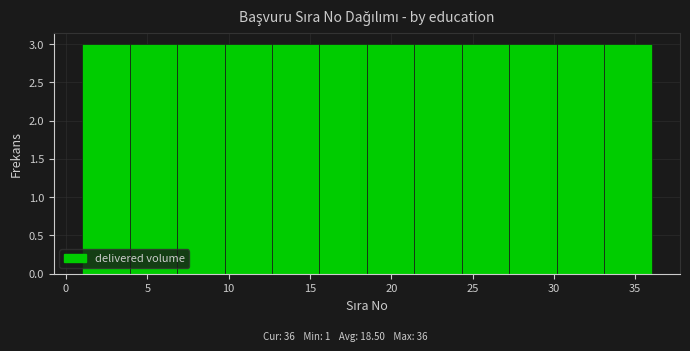

Reading left to right, transcribe this chart: for each bar, give the range it covers on the x-axis and its height. Neither the bar edges nor the heights are printed on the chart, so give them approximately, as read against the axes.

1.0 to 4.0: 3
4.0 to 7.0: 3
7.0 to 10.0: 3
10.0 to 12.5: 3
12.5 to 15.5: 3
15.5 to 18.5: 3
18.5 to 21.5: 3
21.5 to 24.5: 3
24.5 to 27.5: 3
27.5 to 30.0: 3
30.0 to 33.0: 3
33.0 to 36.0: 3